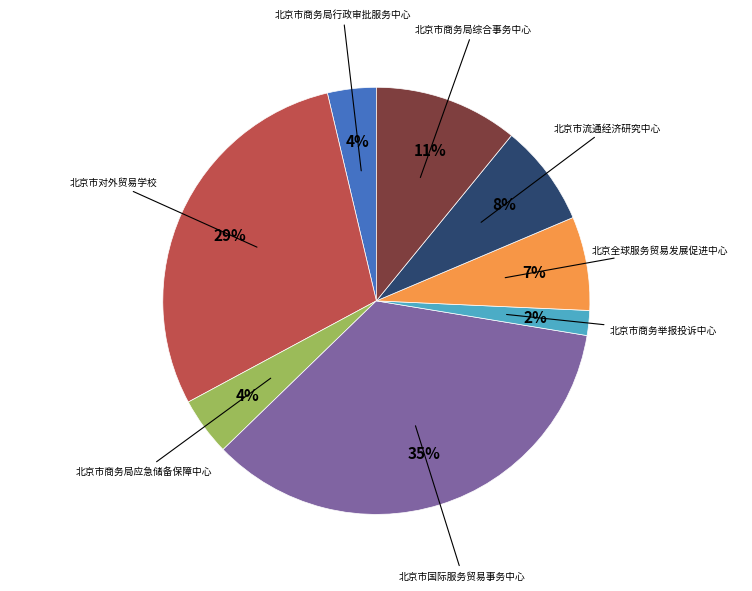

To the nearest percent, what percentage of the pie is 北京市商务局应急储备保障中心?

4%